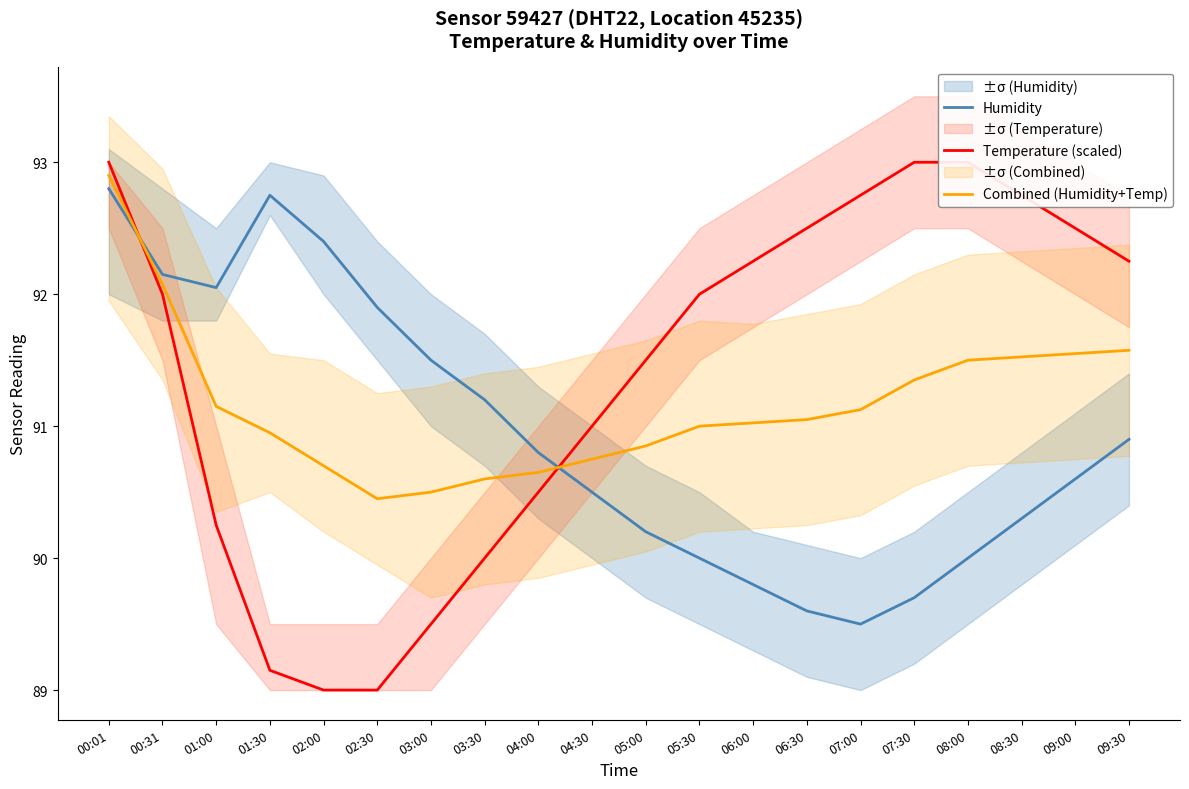

How many data points in Temperature (scaled) are above 91?

12